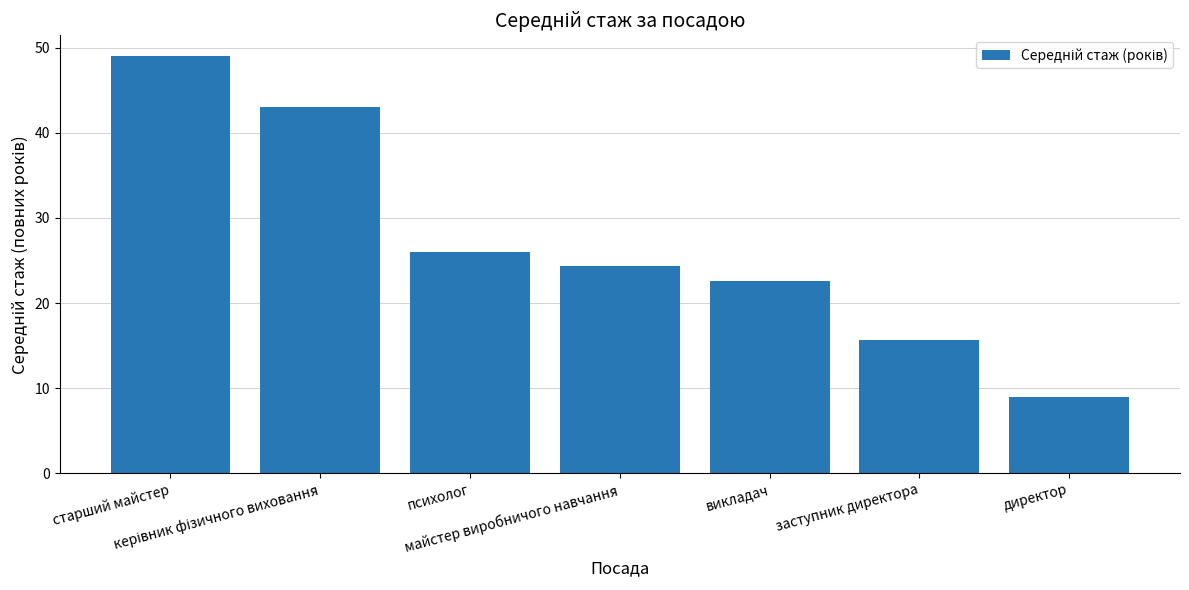

What is the greatest value displayed?

49.0